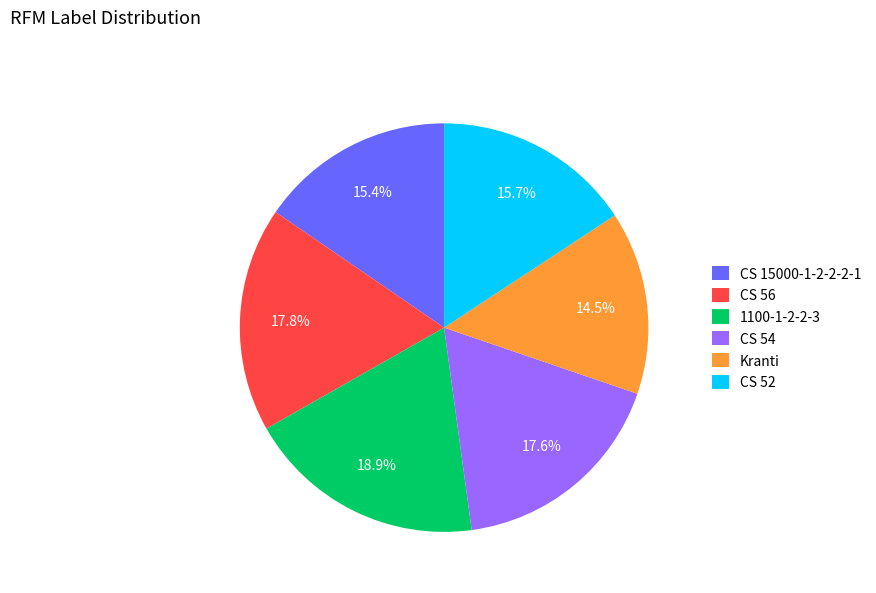

Between CS 52 and CS 56, which is larger?

CS 56